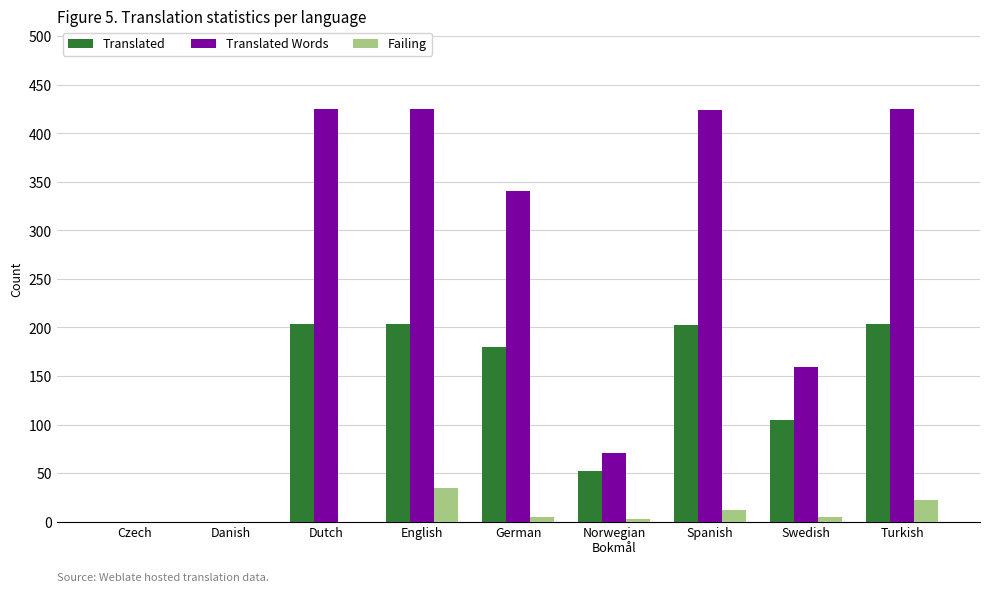

What is the sum of the Failing values at English and Spanish?

47